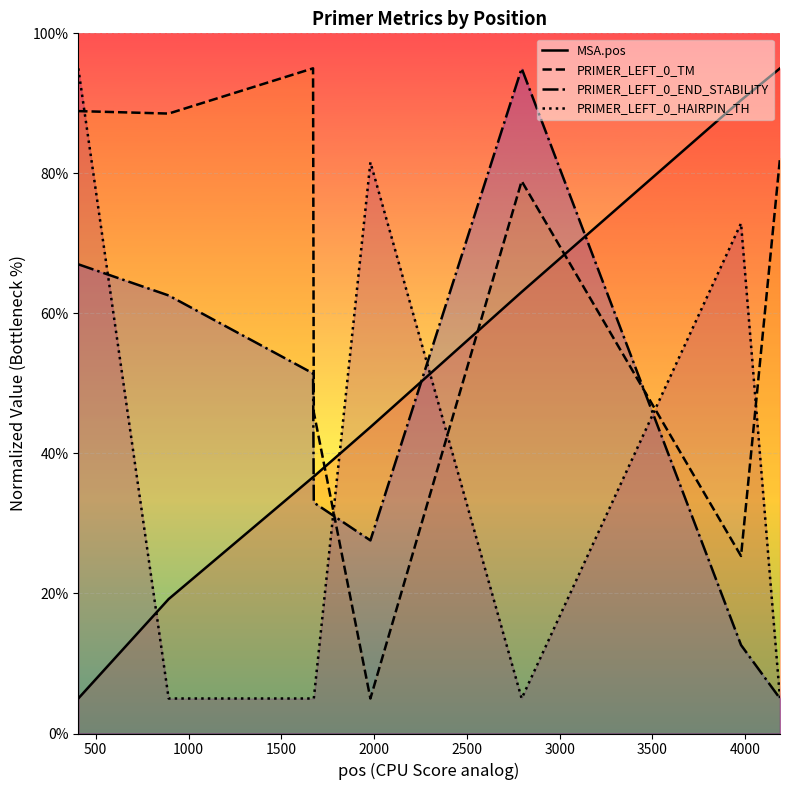

List the series in order of their overall mean, highest first.

PRIMER_LEFT_0_TM, MSA.pos, PRIMER_LEFT_0_END_STABILITY, PRIMER_LEFT_0_HAIRPIN_TH